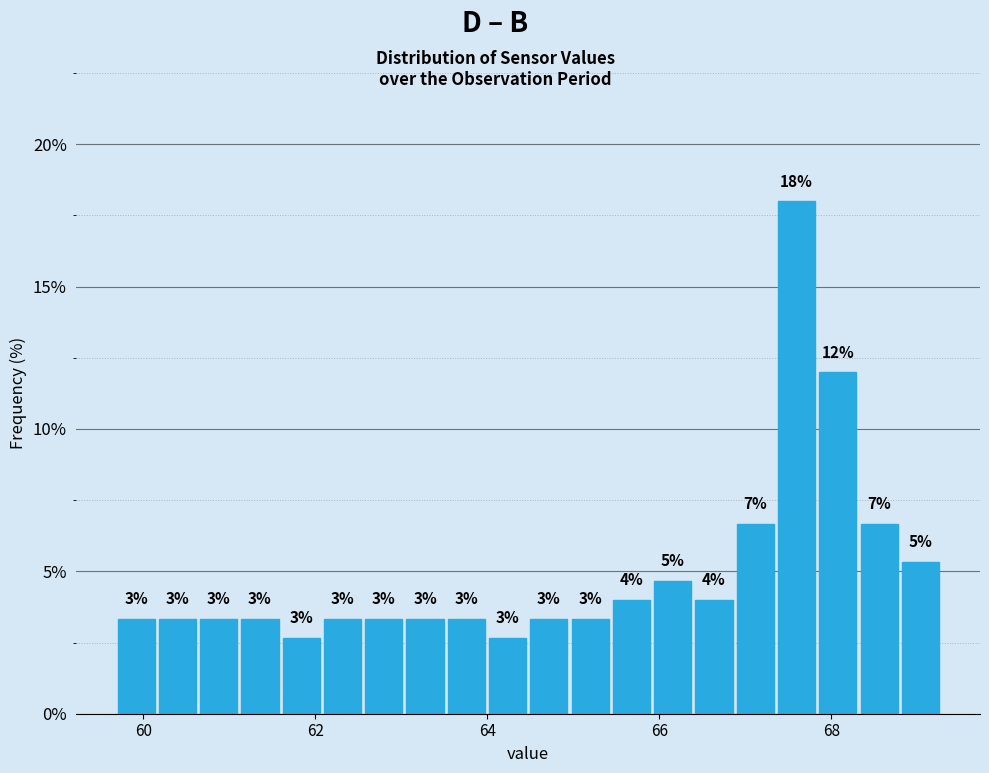

Around what value on the x-axis is the tallest bar? Give the approximate position of its centre, as read against the axis.

67.6